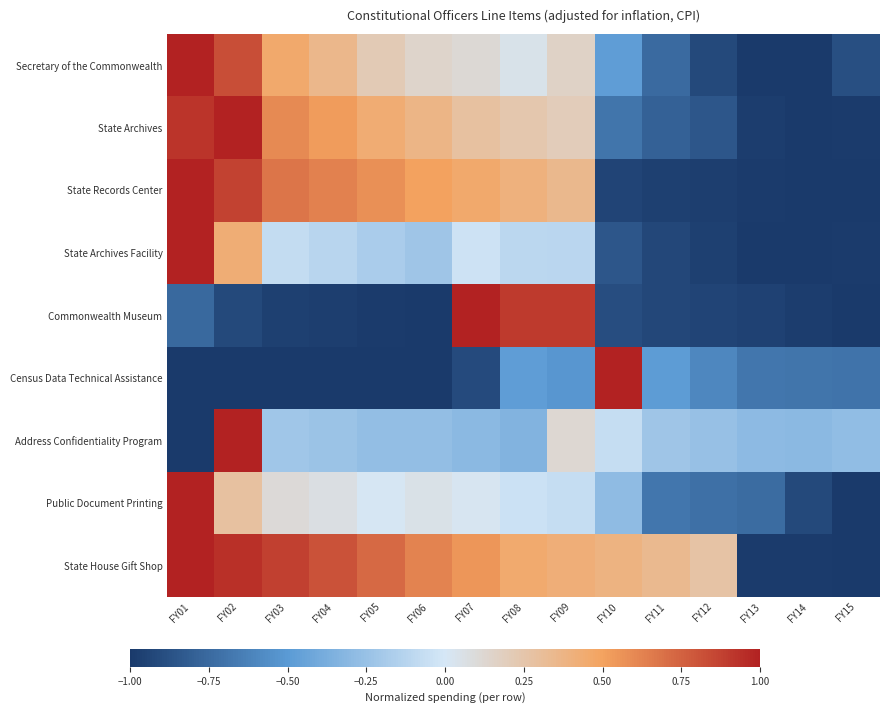

Rank the series at FY02 from highest to lowest value.

State Archives, Address Confidentiality Program, State House Gift Shop, State Records Center, Secretary of the Commonwealth, State Archives Facility, Public Document Printing, Commonwealth Museum, Census Data Technical Assistance